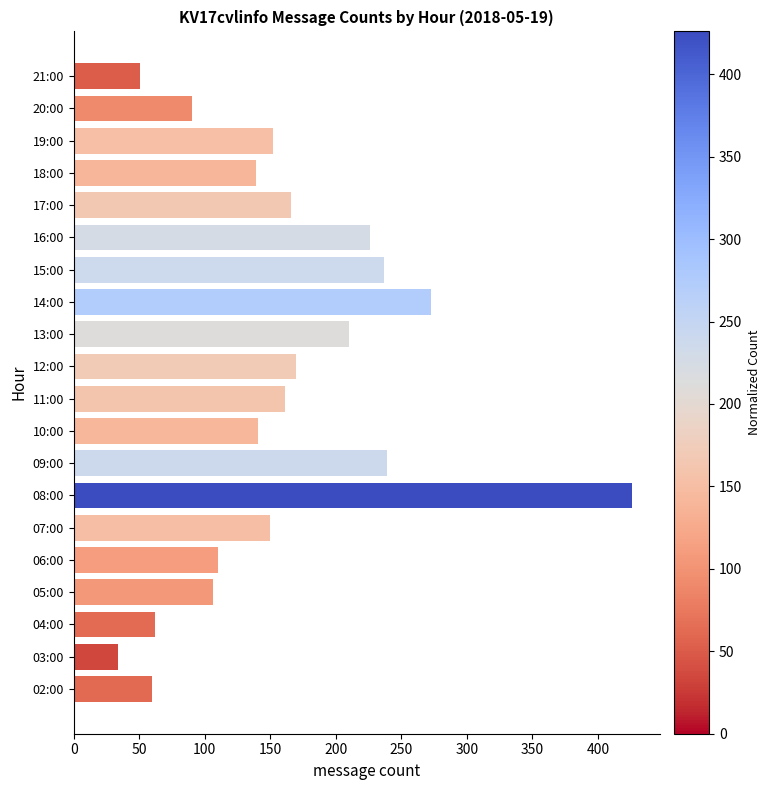

How many categories are shown in the chart?

20